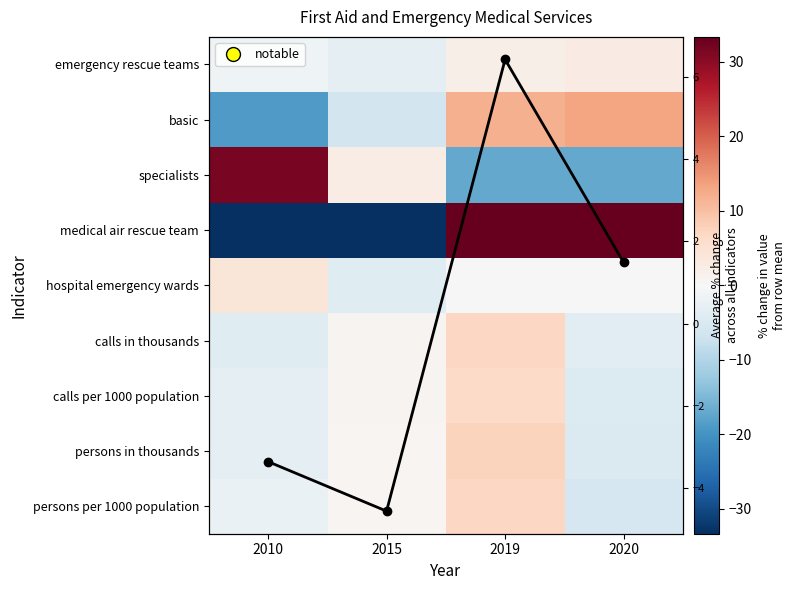

What is the difference between the maximum and minimum values in the basic series?

32.2